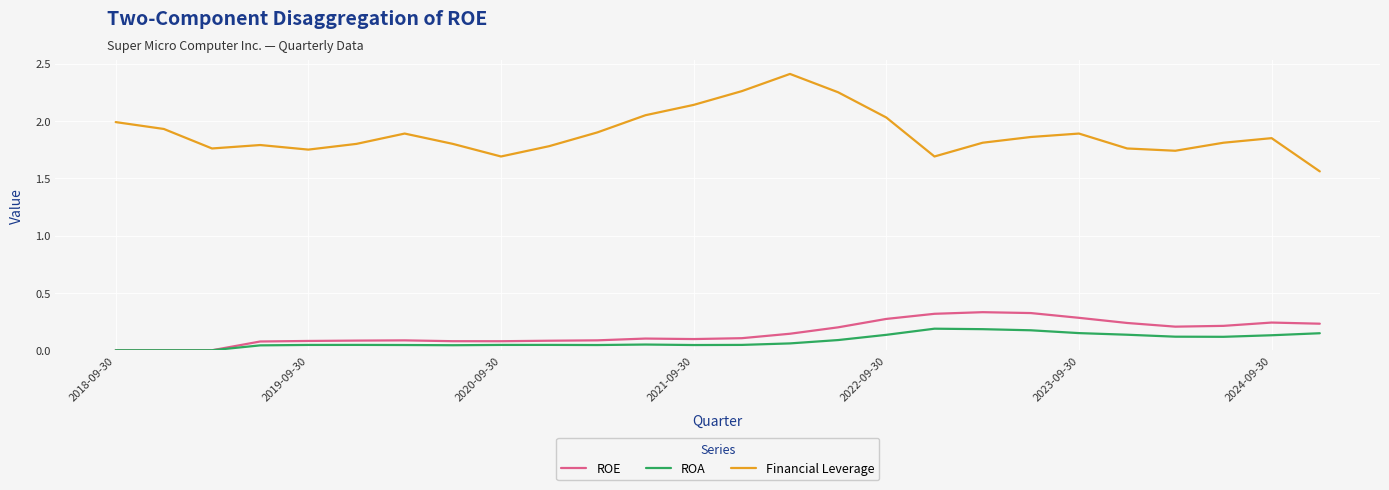

Rank the series by their maximum value, from highest to lowest.

Financial Leverage, ROE, ROA